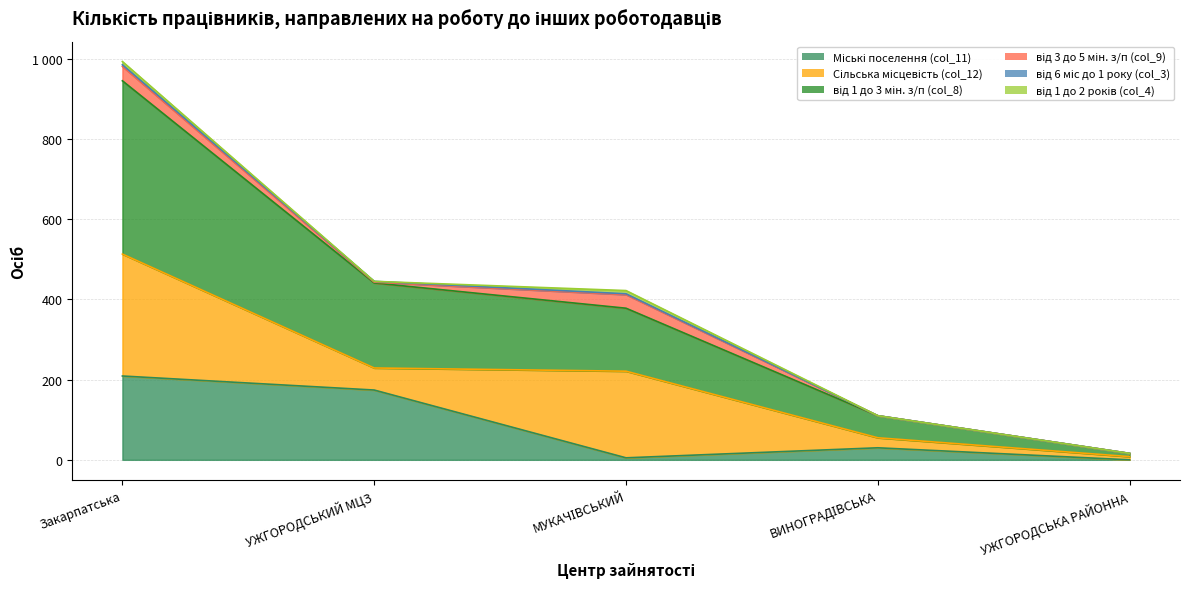

How many categories are shown in the chart?

5